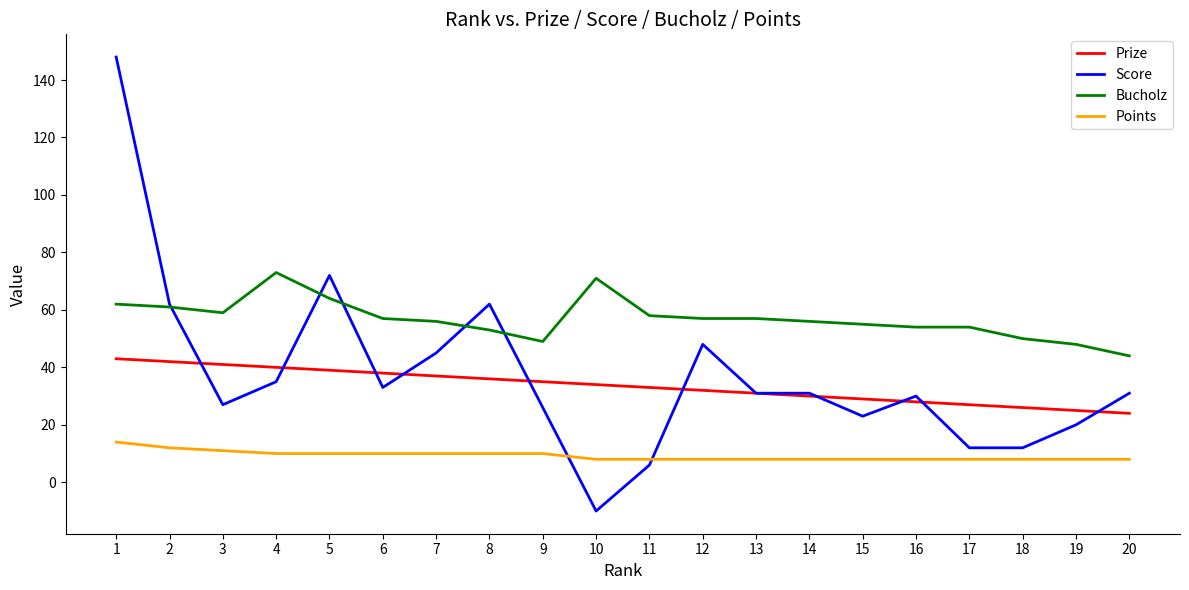

Is the value of Score at 17 greater than the value of Bucholz at 10?

No